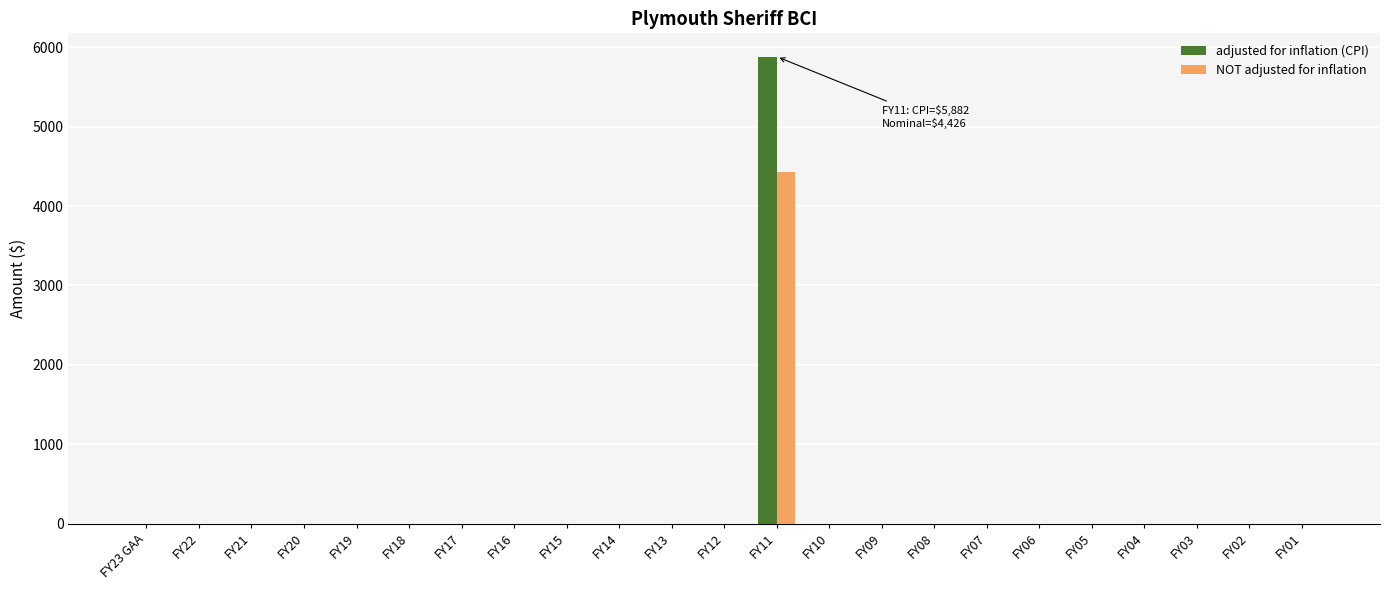

What is the maximum value shown in the chart?

5882